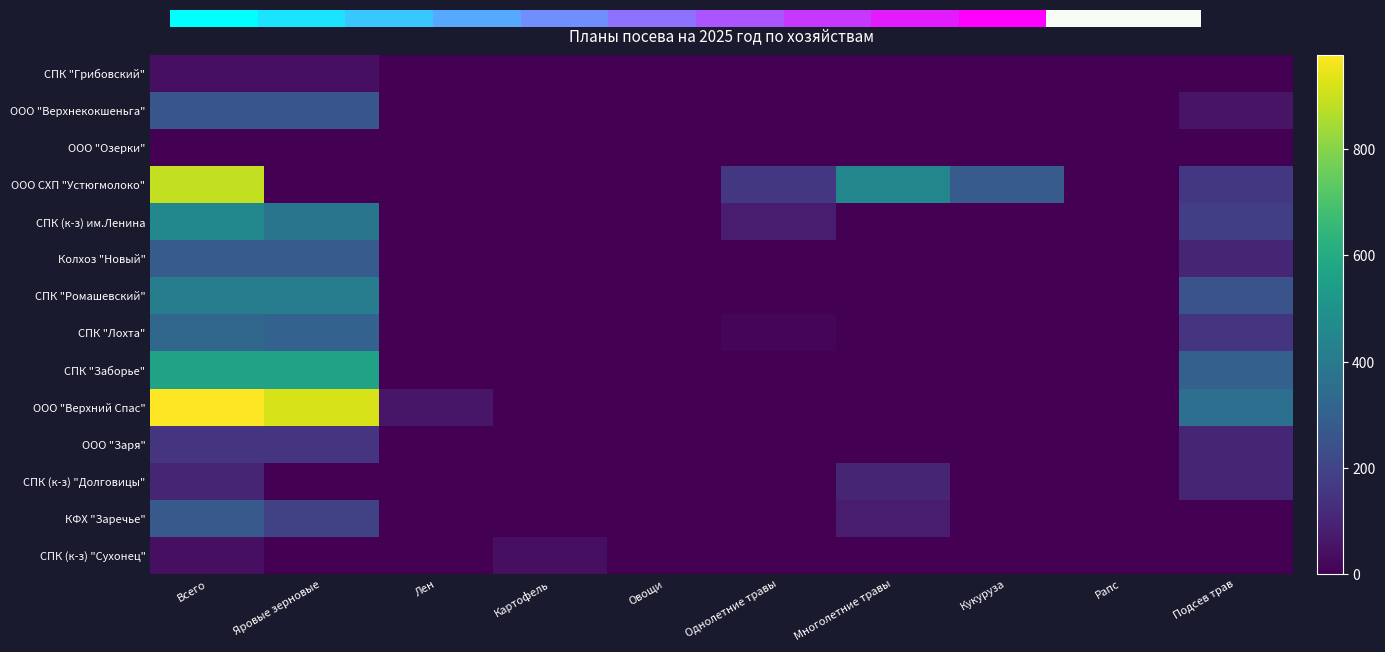

At which label is ООО СХП "Устюгмолоко" closest to 445?

Многолетние травы